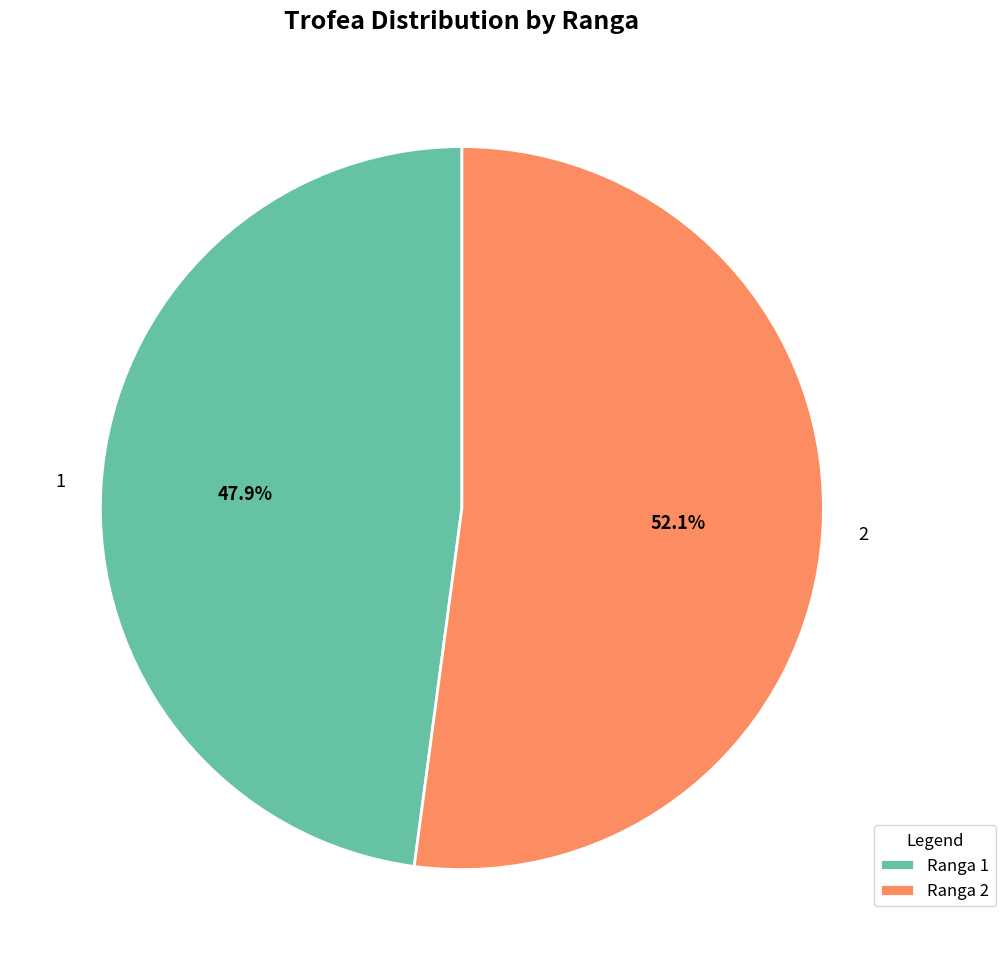

Which has a higher value, 1 or 2?

2